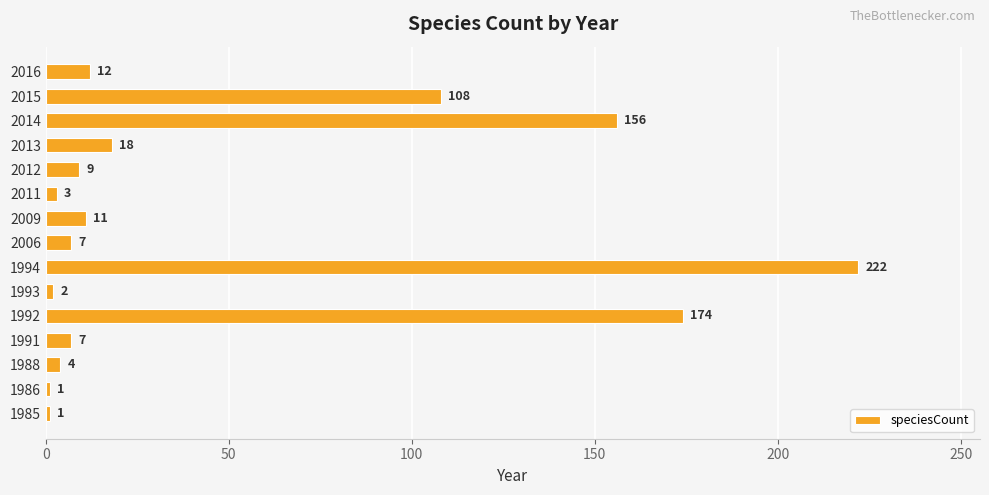

At which label is the value closest to 111?

2015